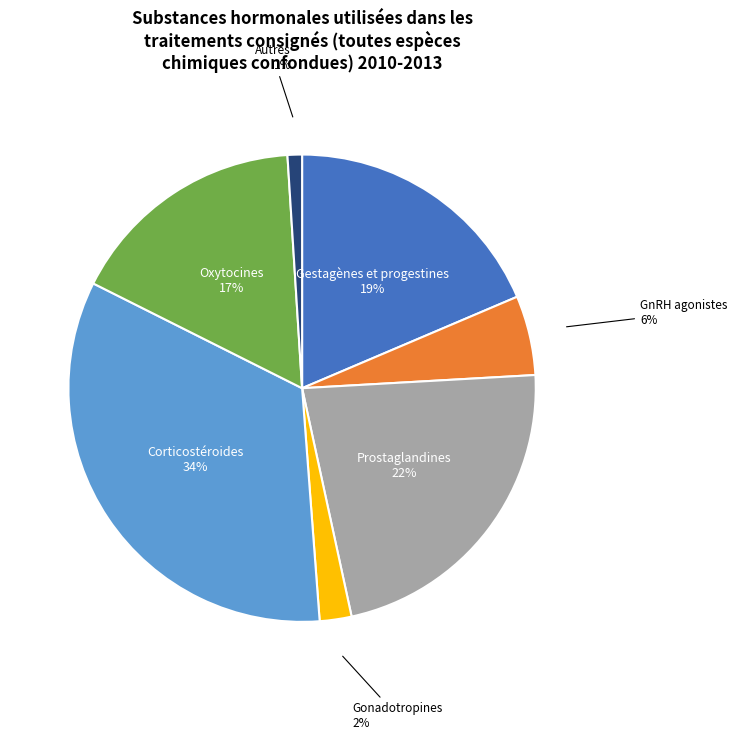

Between Gestagènes et progestines and Oxytocines, which is larger?

Gestagènes et progestines